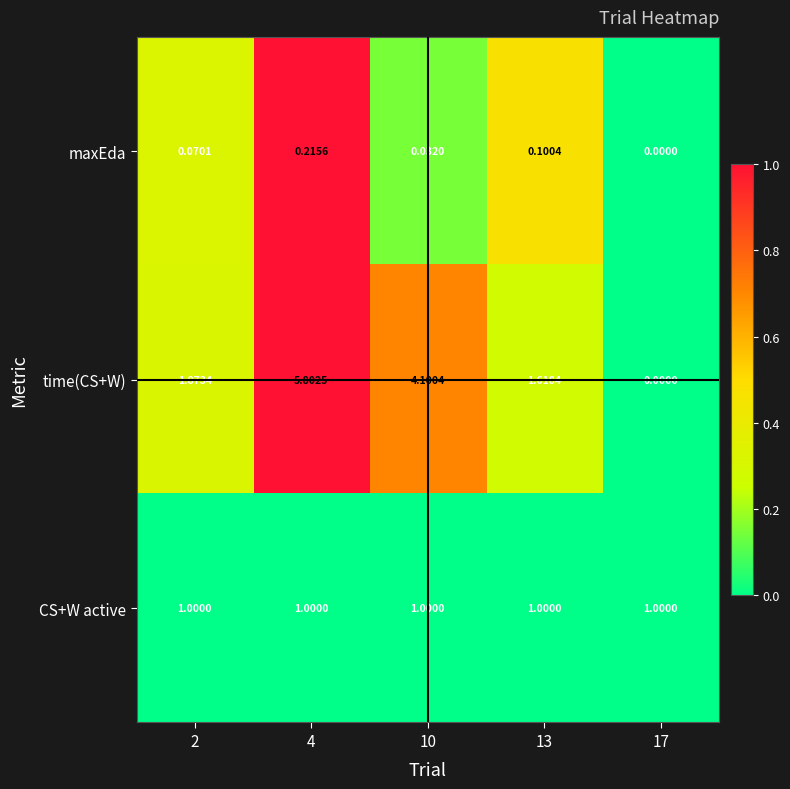

Rank the series by their average value, from lowest to highest.

maxEda, CS+W active, time(CS+W)